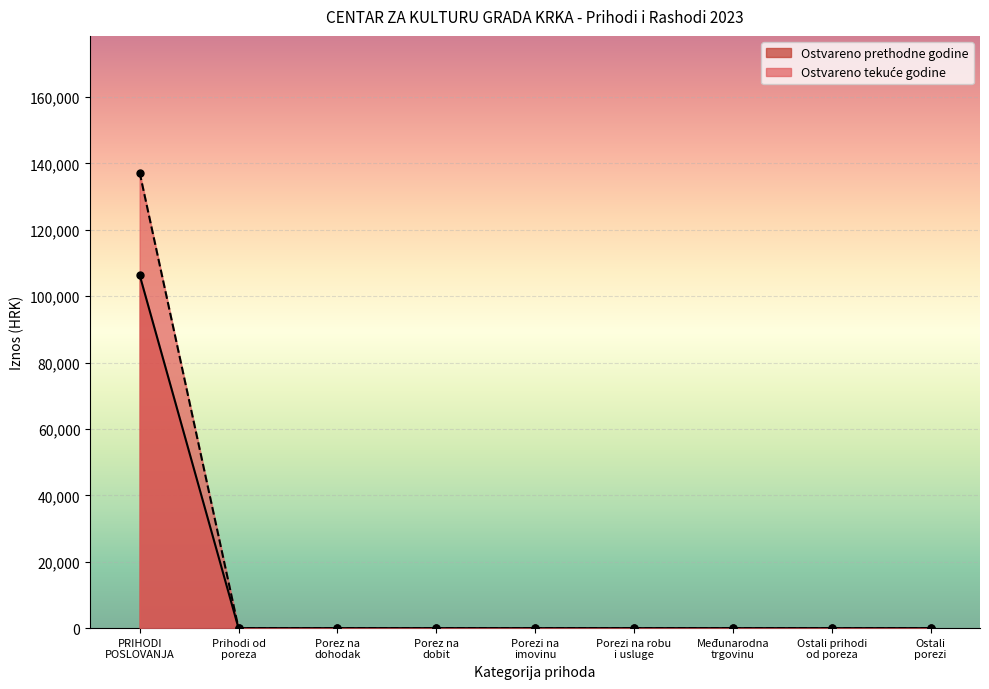

List the series in order of their overall mean, highest first.

Ostvareno u izvještajnom razdoblju tekuće godine, Ostvareno u izvještajnom razdoblju prethodne godine